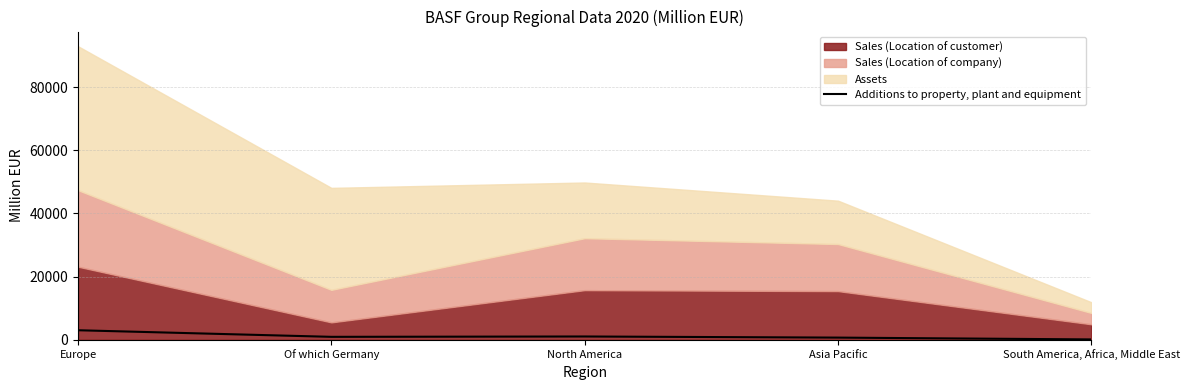

Which label corresponds to the largest value in the chart?

Europe